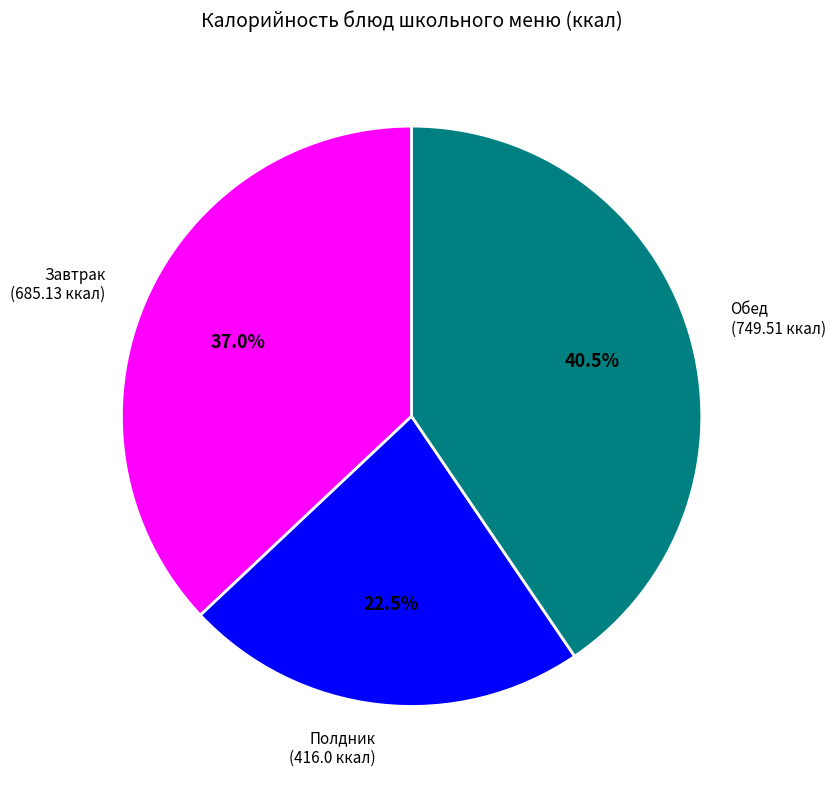

What is the ratio of the value at Полдник (416.0 ккал) to the value at Обед (749.51 ккал)?

0.6